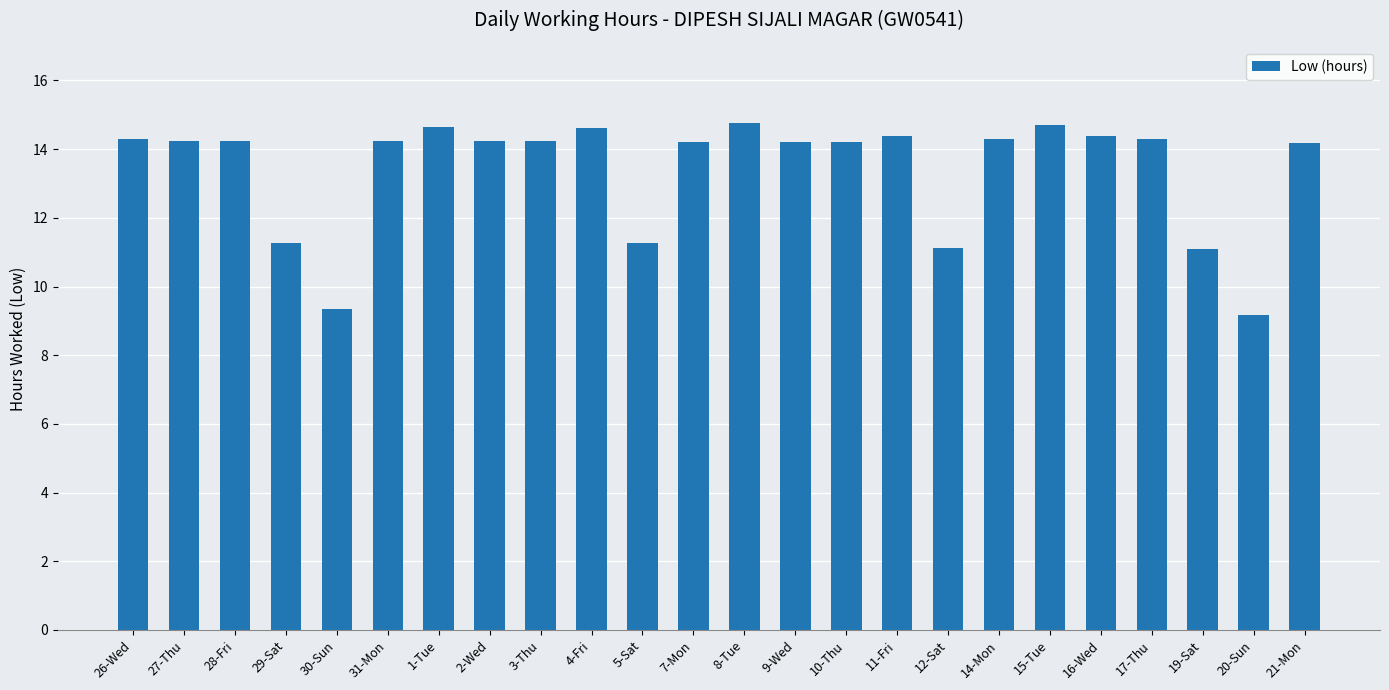

True or false: the data shows 25.8 at 15-Tue.

False